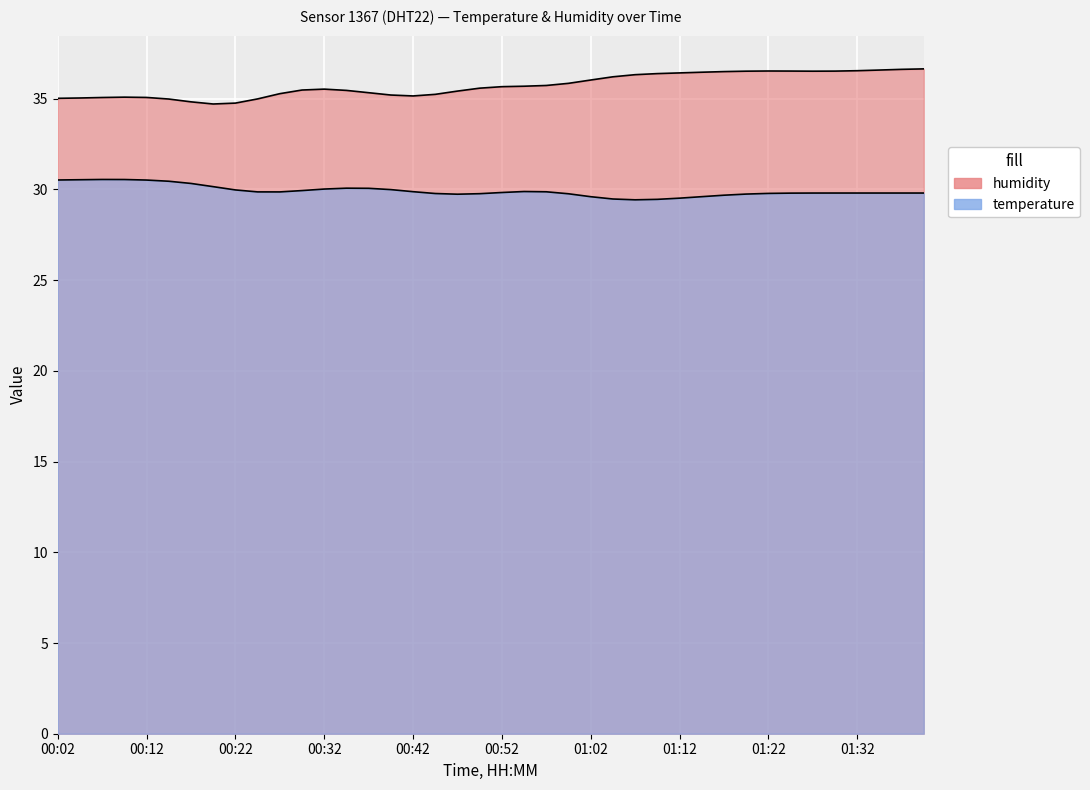

Rank the series by their average value, from highest to lowest.

humidity, temperature